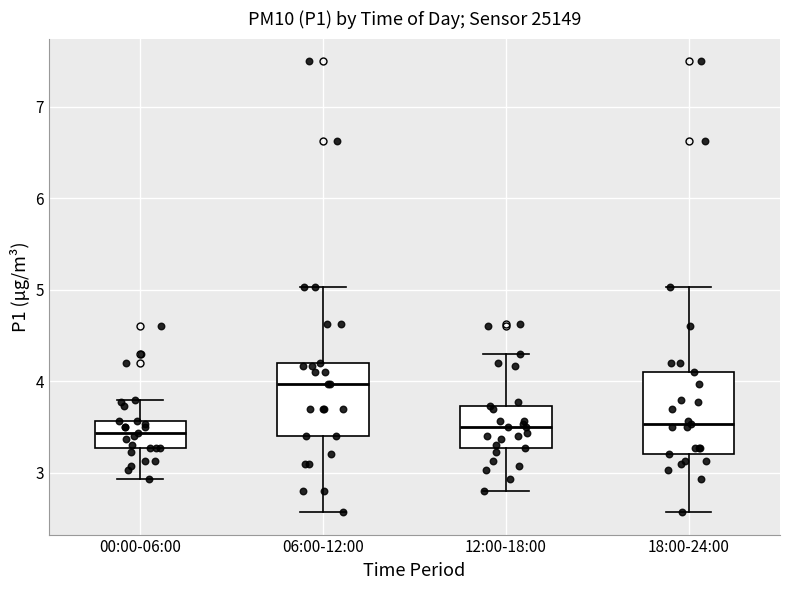

Where does the median line of the box for 00:00-06:00 sit on the y-axis? The values are not printed on the chart, so give them approximately, as read against the axis.

3.4